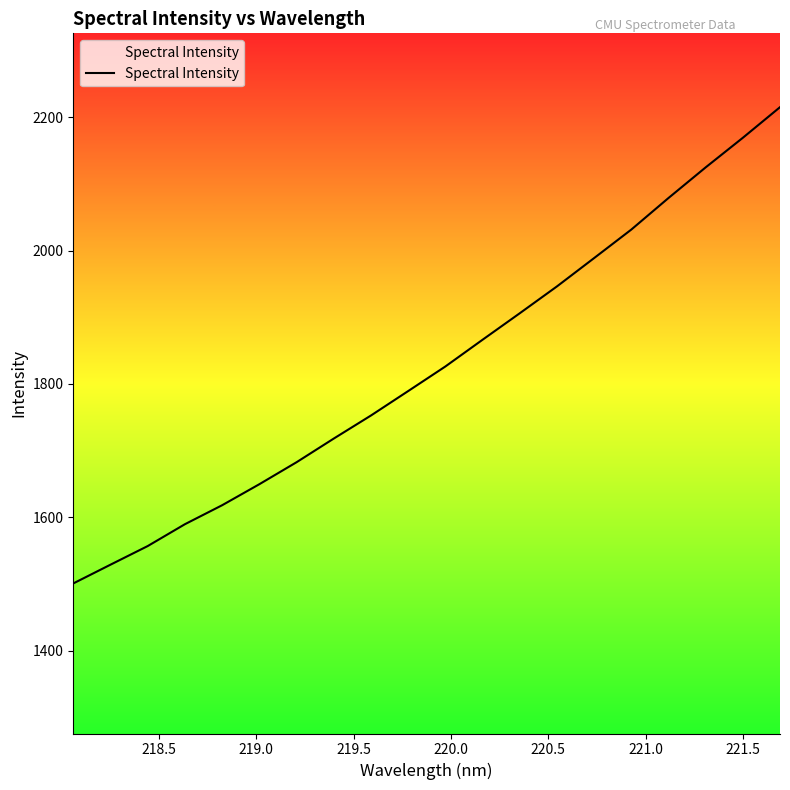

What is the difference between the maximum and second lowest values?

686.3